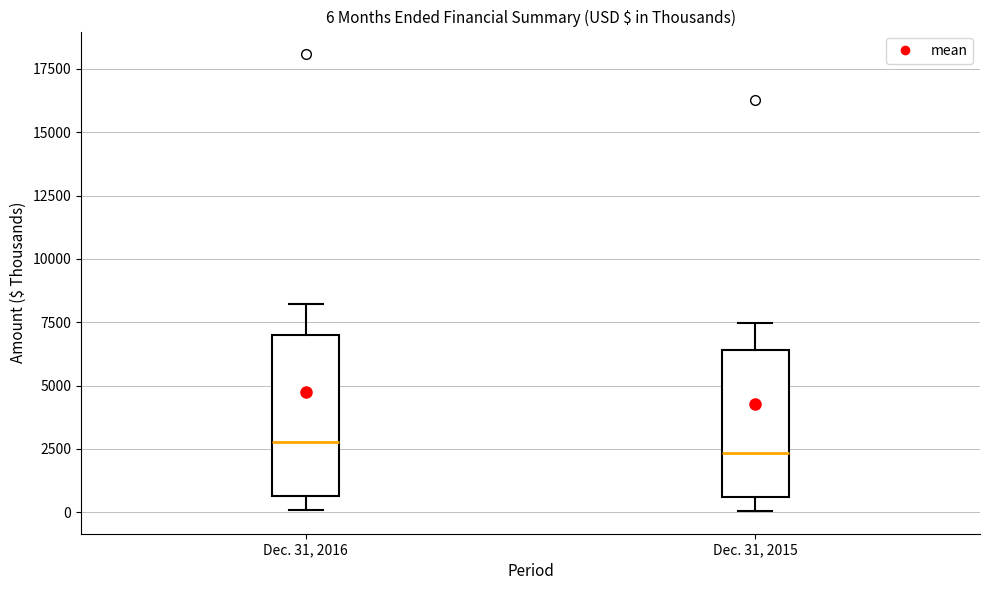

Which box is the tallest, from its lower edge to its upper edge?

Dec. 31, 2016